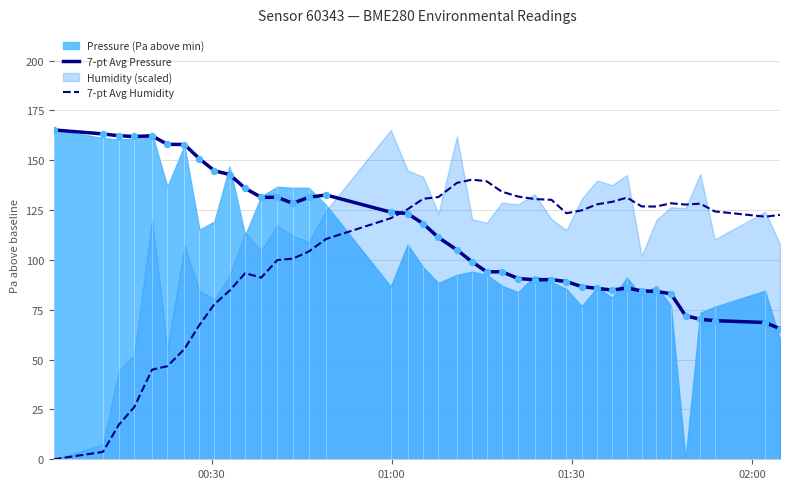

What is the highest value of the 7-pt Avg Humidity series?

140.3